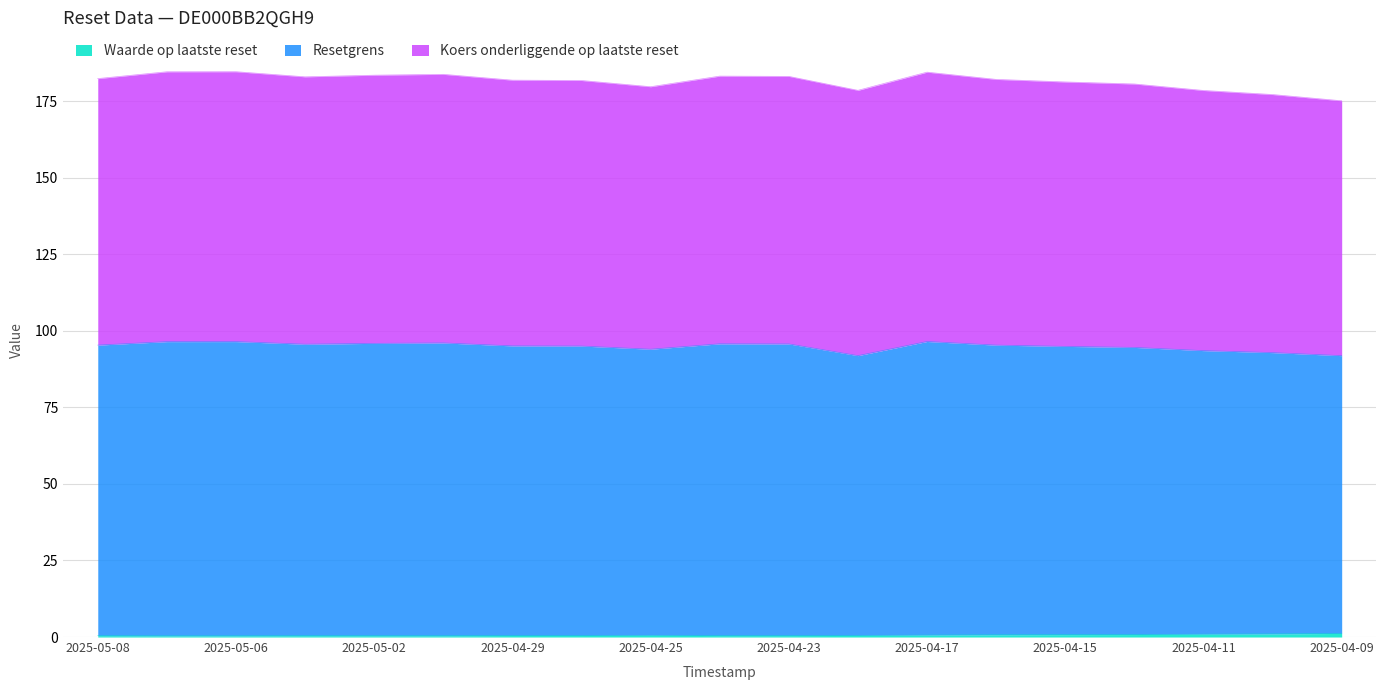

The Resetgrens series shows 94.0 at 2025-04-25. True or false?

True